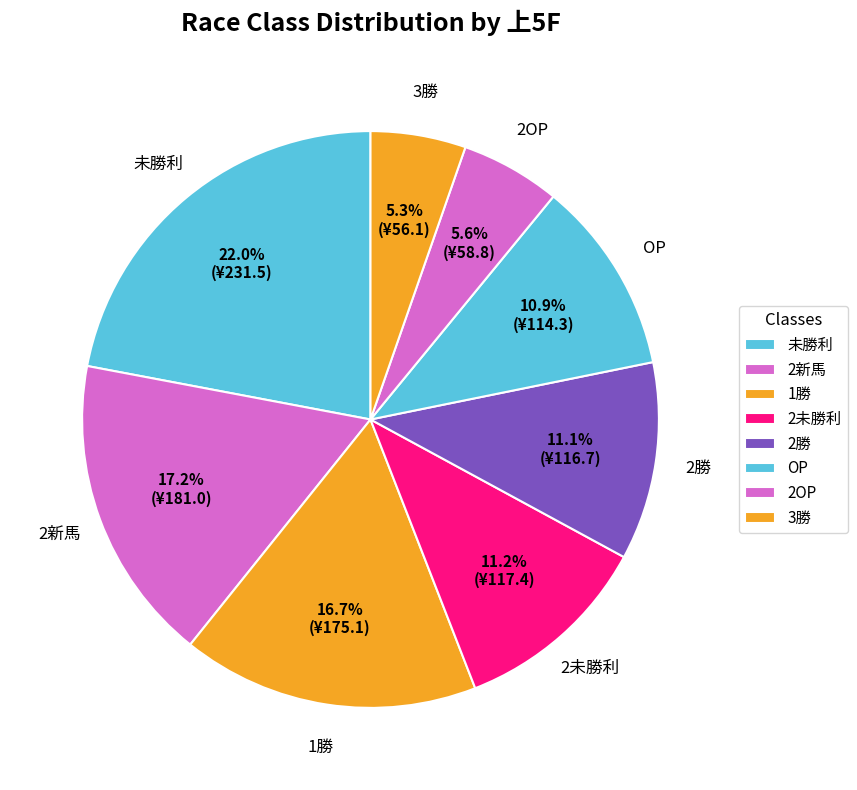

Which category has the biggest portion of the pie?

未勝利